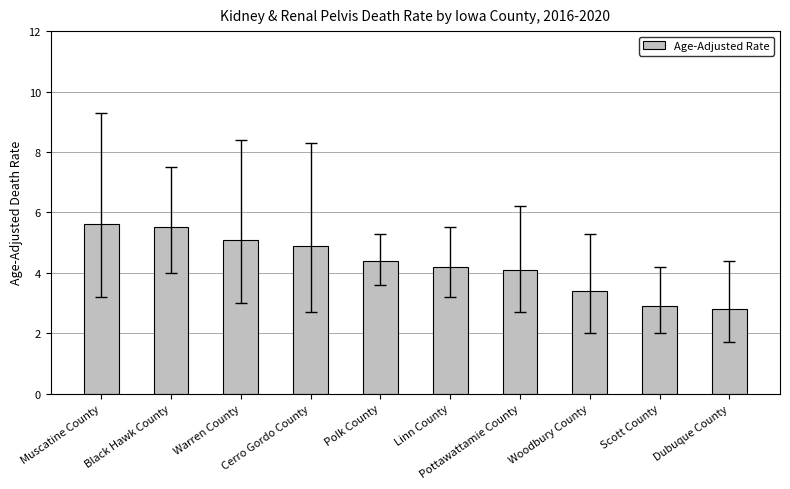

Which category has the highest value across all series?

Muscatine County